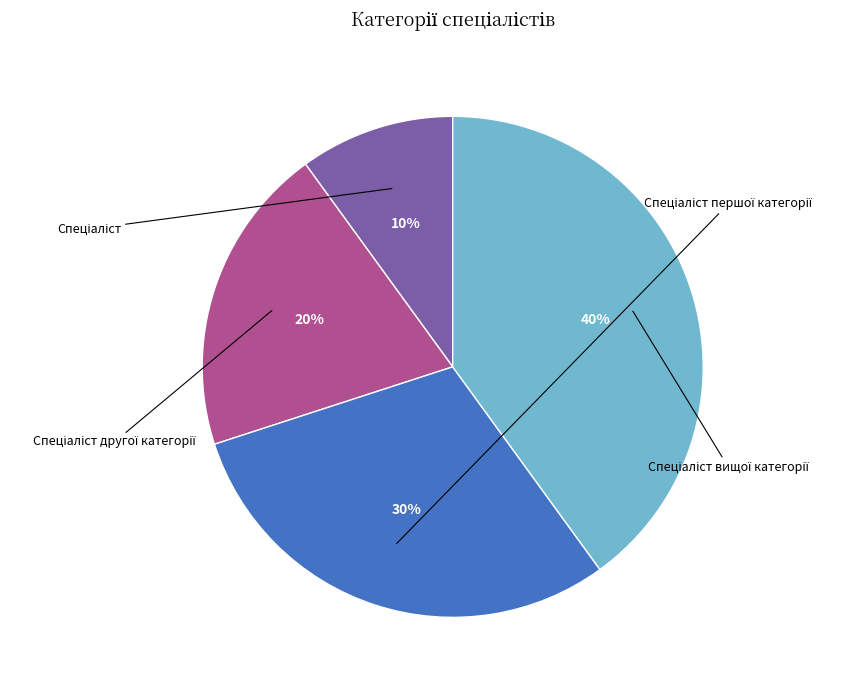

To the nearest percent, what is the average slice percentage?

25%